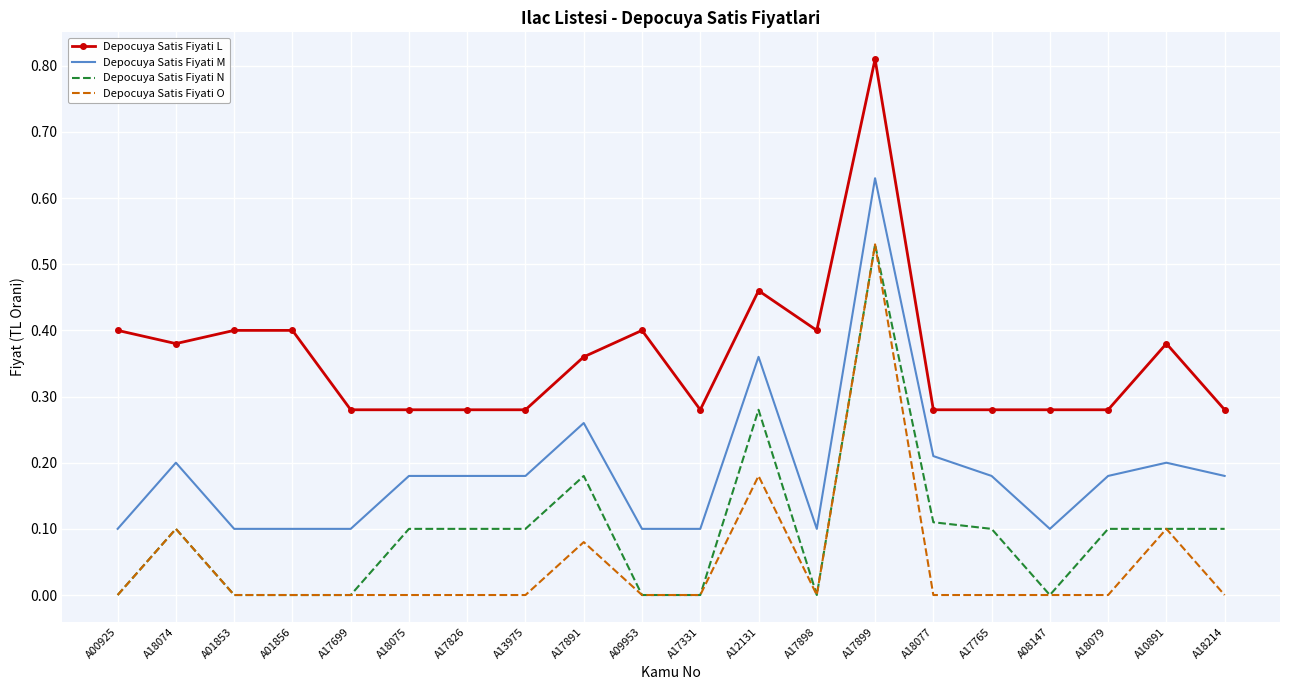

What position from the left is A18077?

15